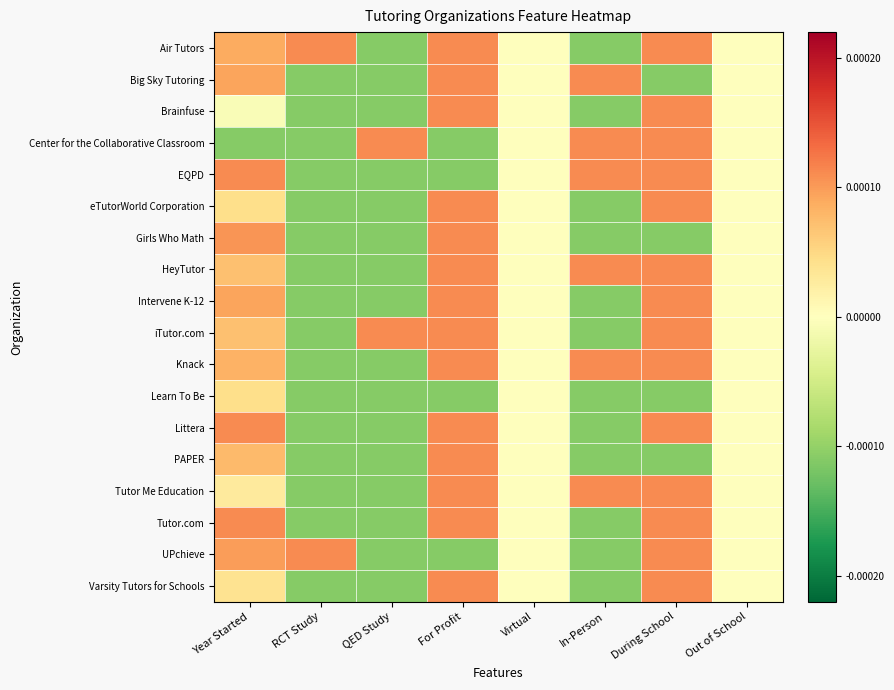

Reading right to left, transcribe all the data shown in this chart.

Air Tutors: Out of School=0.0	During School=0.0	In-Person=-0.0	Virtual=0.0	For Profit=0.0	QED Study=-0.0	RCT Study=0.0	Year Started=0.0
Big Sky Tutoring: Out of School=0.0	During School=-0.0	In-Person=0.0	Virtual=0.0	For Profit=0.0	QED Study=-0.0	RCT Study=-0.0	Year Started=0.0
Brainfuse: Out of School=0.0	During School=0.0	In-Person=-0.0	Virtual=0.0	For Profit=0.0	QED Study=-0.0	RCT Study=-0.0	Year Started=-0.0
Center for the Collaborative Classroom: Out of School=0.0	During School=0.0	In-Person=0.0	Virtual=0.0	For Profit=-0.0	QED Study=0.0	RCT Study=-0.0	Year Started=-0.0
EQPD: Out of School=0.0	During School=0.0	In-Person=0.0	Virtual=0.0	For Profit=-0.0	QED Study=-0.0	RCT Study=-0.0	Year Started=0.0
eTutorWorld Corporation: Out of School=0.0	During School=0.0	In-Person=-0.0	Virtual=0.0	For Profit=0.0	QED Study=-0.0	RCT Study=-0.0	Year Started=0.0
Girls Who Math: Out of School=0.0	During School=-0.0	In-Person=-0.0	Virtual=0.0	For Profit=0.0	QED Study=-0.0	RCT Study=-0.0	Year Started=0.0
HeyTutor: Out of School=0.0	During School=0.0	In-Person=0.0	Virtual=0.0	For Profit=0.0	QED Study=-0.0	RCT Study=-0.0	Year Started=0.0
Intervene K-12: Out of School=0.0	During School=0.0	In-Person=-0.0	Virtual=0.0	For Profit=0.0	QED Study=-0.0	RCT Study=-0.0	Year Started=0.0
iTutor.com: Out of School=0.0	During School=0.0	In-Person=-0.0	Virtual=0.0	For Profit=0.0	QED Study=0.0	RCT Study=-0.0	Year Started=0.0
Knack: Out of School=0.0	During School=0.0	In-Person=0.0	Virtual=0.0	For Profit=0.0	QED Study=-0.0	RCT Study=-0.0	Year Started=0.0
Learn To Be: Out of School=0.0	During School=-0.0	In-Person=-0.0	Virtual=0.0	For Profit=-0.0	QED Study=-0.0	RCT Study=-0.0	Year Started=0.0
Littera: Out of School=0.0	During School=0.0	In-Person=-0.0	Virtual=0.0	For Profit=0.0	QED Study=-0.0	RCT Study=-0.0	Year Started=0.0
PAPER: Out of School=0.0	During School=-0.0	In-Person=-0.0	Virtual=0.0	For Profit=0.0	QED Study=-0.0	RCT Study=-0.0	Year Started=0.0
Tutor Me Education: Out of School=0.0	During School=0.0	In-Person=0.0	Virtual=0.0	For Profit=0.0	QED Study=-0.0	RCT Study=-0.0	Year Started=0.0
Tutor.com: Out of School=0.0	During School=0.0	In-Person=-0.0	Virtual=0.0	For Profit=0.0	QED Study=-0.0	RCT Study=-0.0	Year Started=0.0
UPchieve: Out of School=0.0	During School=0.0	In-Person=-0.0	Virtual=0.0	For Profit=-0.0	QED Study=-0.0	RCT Study=0.0	Year Started=0.0
Varsity Tutors for Schools: Out of School=0.0	During School=0.0	In-Person=-0.0	Virtual=0.0	For Profit=0.0	QED Study=-0.0	RCT Study=-0.0	Year Started=0.0